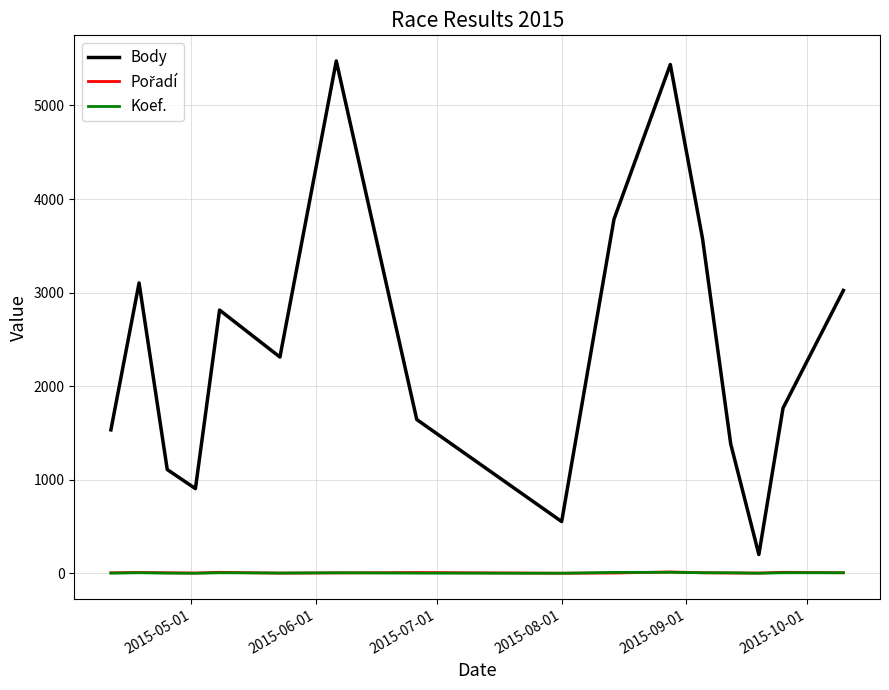

What is the greatest value displayed?

5476